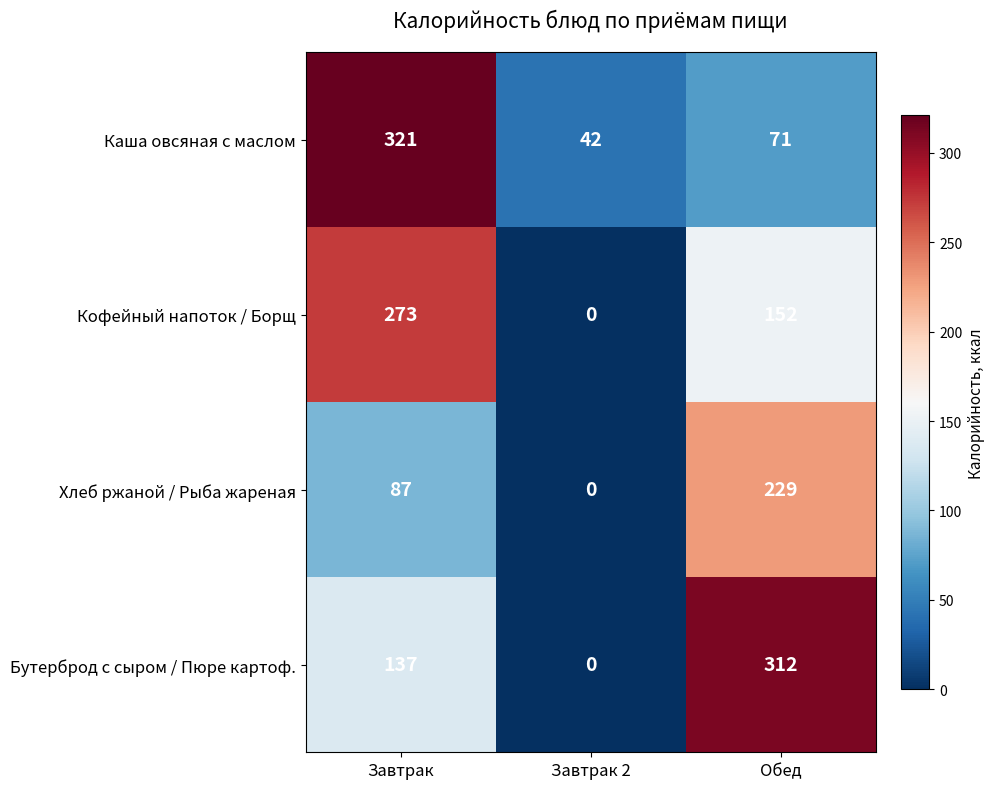

What is the spread (max minus min) of values at Завтрак 2?

42